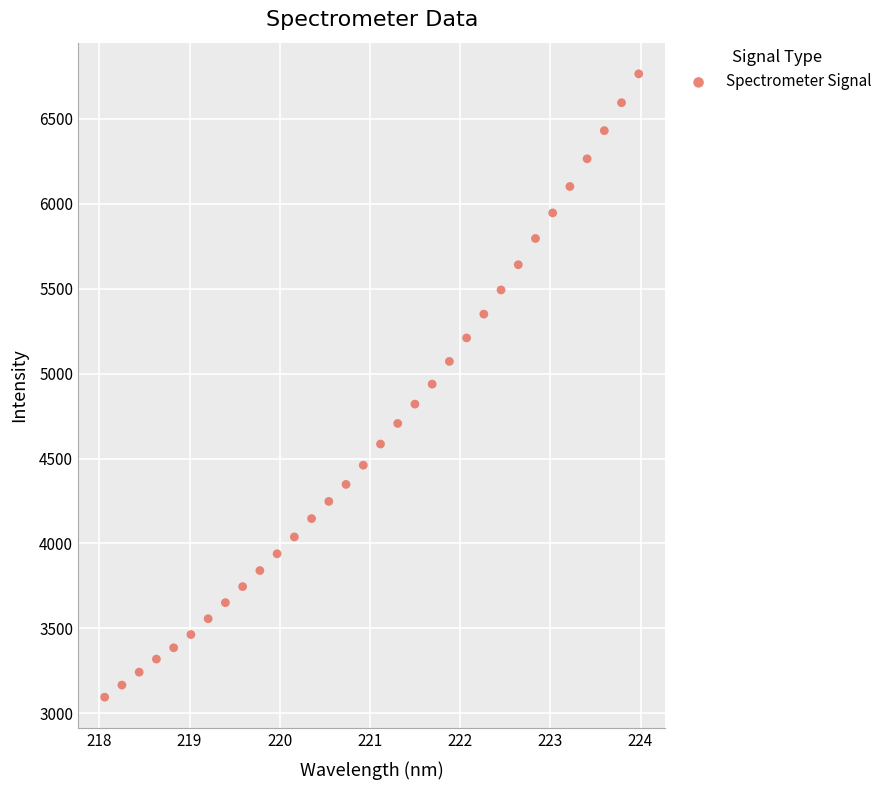

What is the range of X values (max minus min)?

5.9